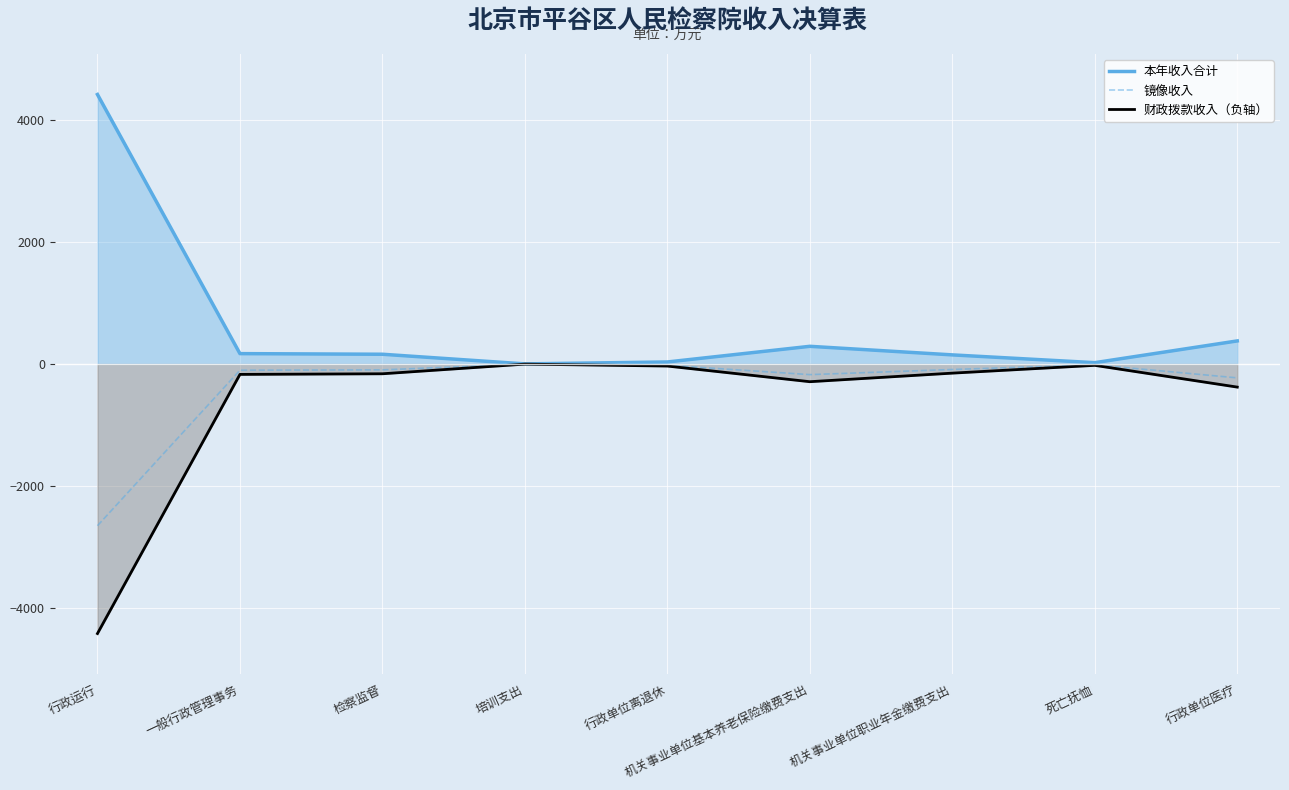

At which category does 本年收入合计 reach its first local peak?

机关事业单位基本养老保险缴费支出